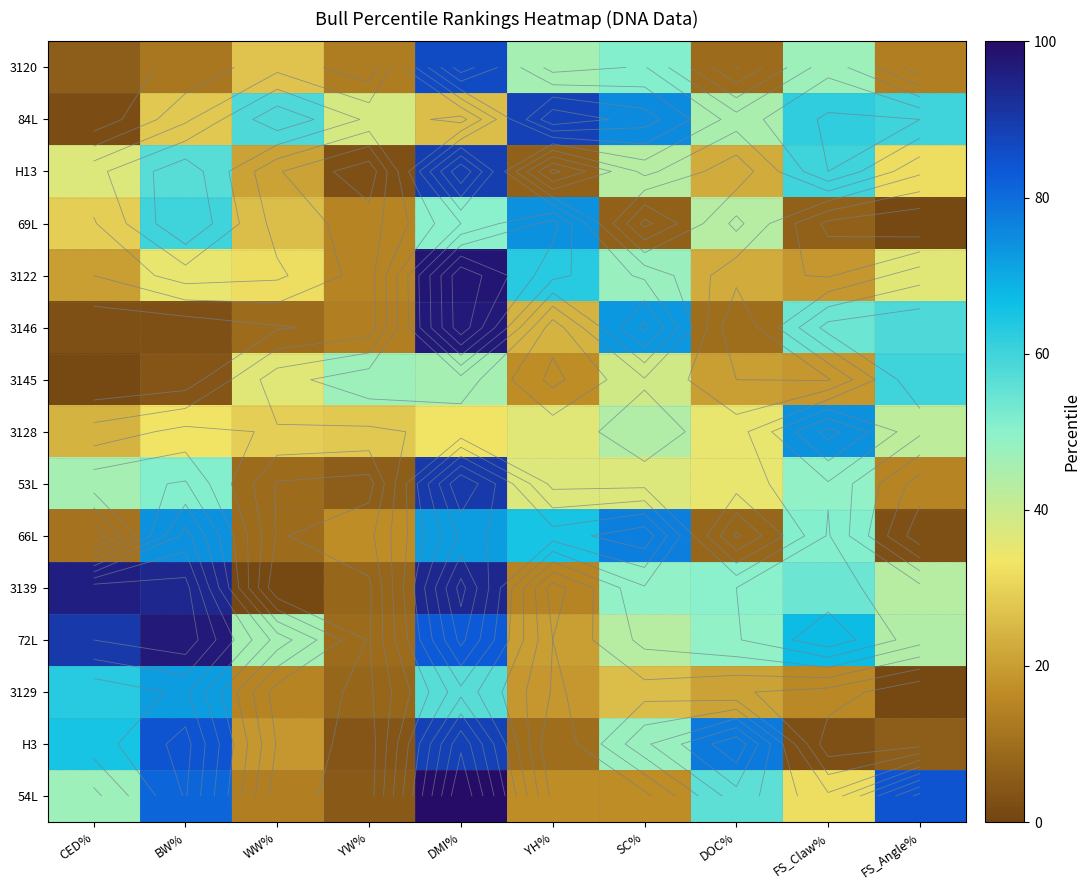

What is the average value of the 53L series?

38